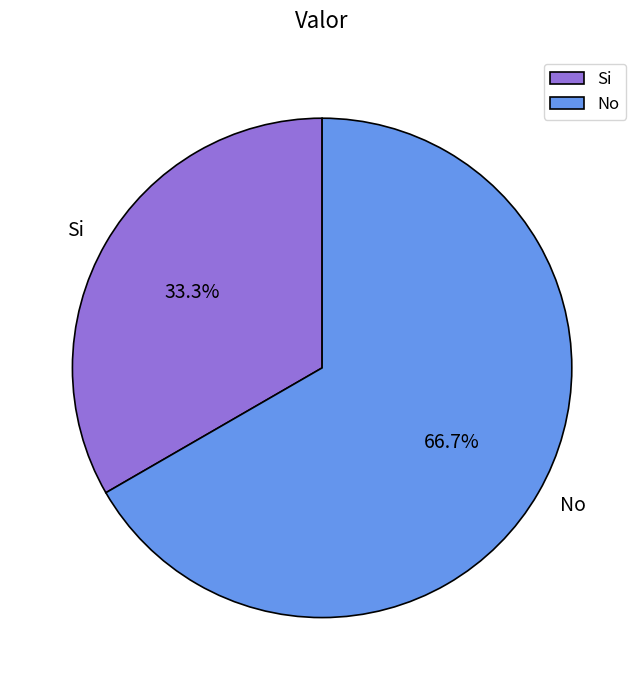

Which category has the smallest portion of the pie?

Si